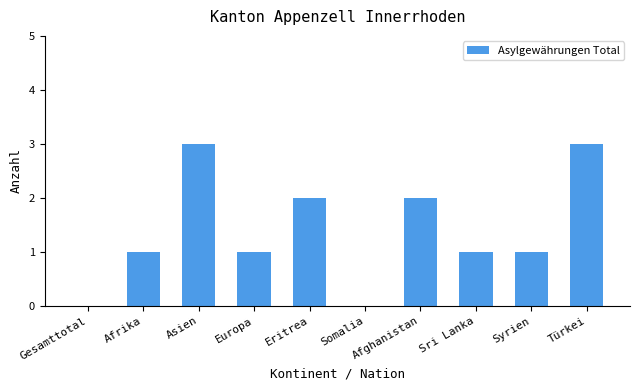

Reading right to left, what are all the values shown in this chart?

Türkei=3	Syrien=1	Sri Lanka=1	Afghanistan=2	Somalia=0	Eritrea=2	Europa=1	Asien=3	Afrika=1	Gesamttotal=0